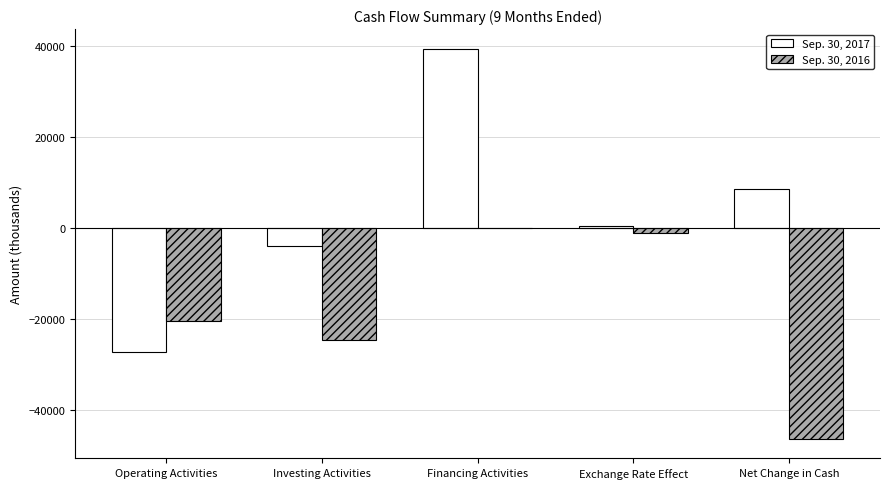

Which category has the highest value across all series?

Financing Activities